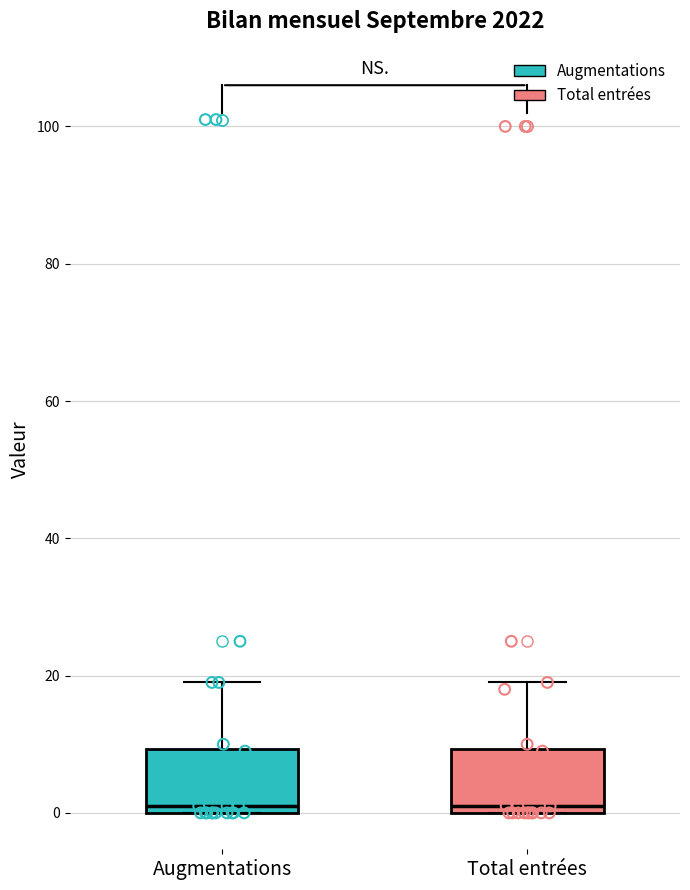

Reading left to right, transcribe this box plot: for each box, give where its median line is, the range the box spans, and where its two whiskers end, as read against the y-axis. The values are not printed on the chart, so give them approximately, as read against the axis.

Augmentations: median 2, box 0 to 10, whiskers 0 to 20
Total entrées: median 2, box 0 to 10, whiskers 0 to 20